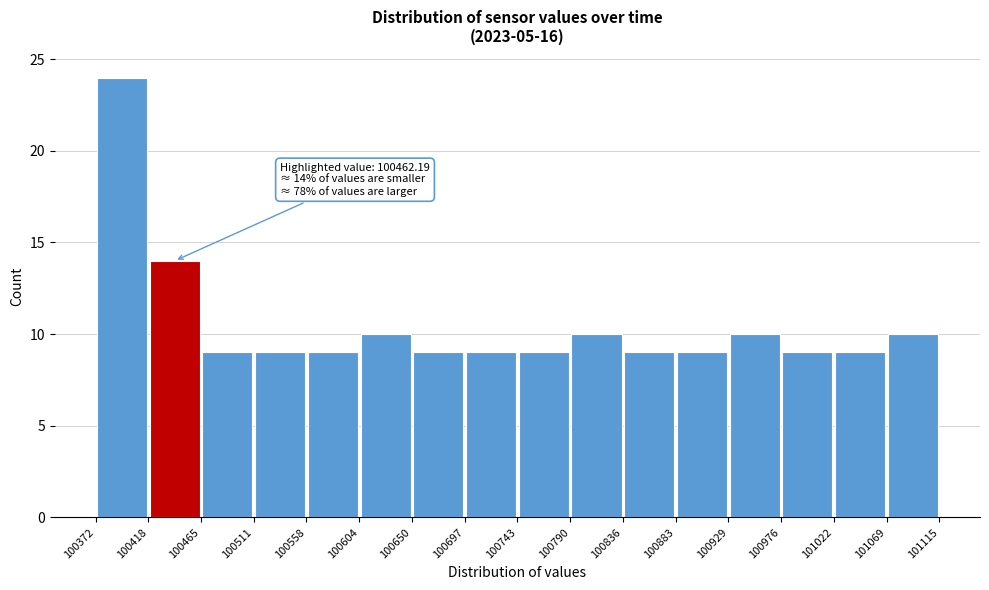

Which range on the x-axis has the tallest bar?

100372 to 100418